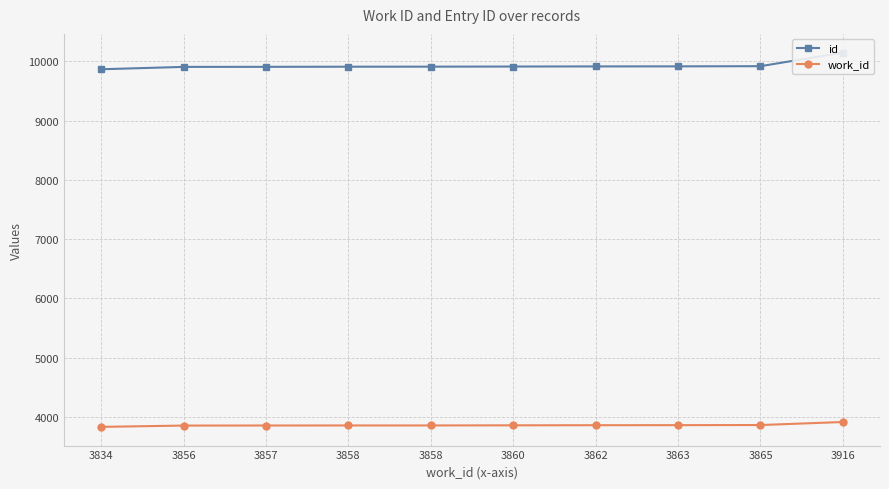

True or false: work_id and id intersect in this chart.

False